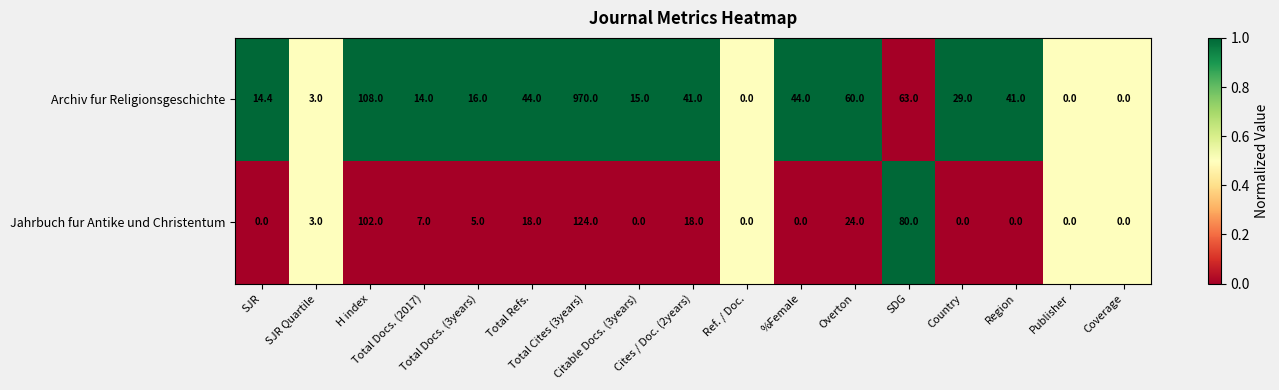

At how many categories does at least one series exceed 55?

4